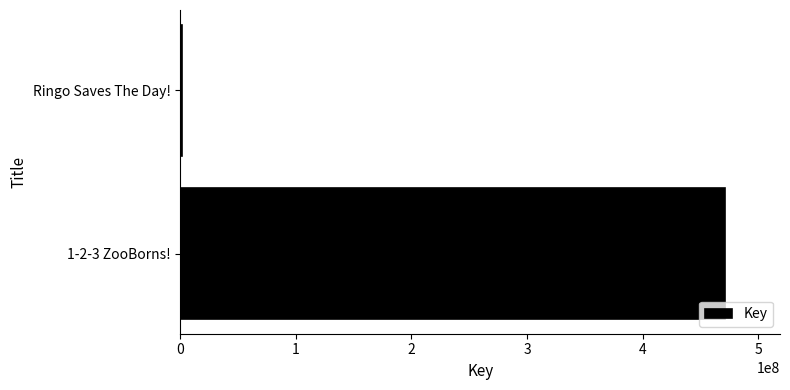

The value at 1-2-3 ZooBorns! is 471645022. True or false?

True